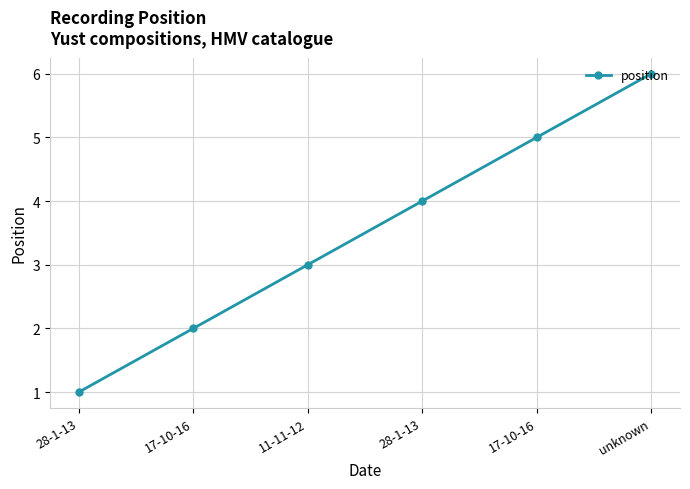

At which label does the data first exceed 4?

17-10-16